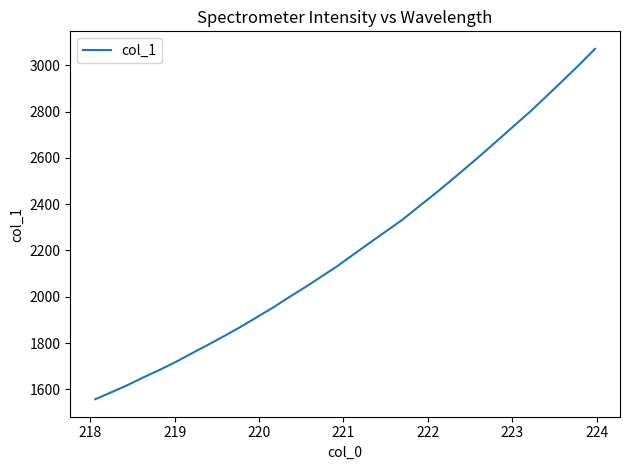

What is the minimum value shown in the chart?

1557.5